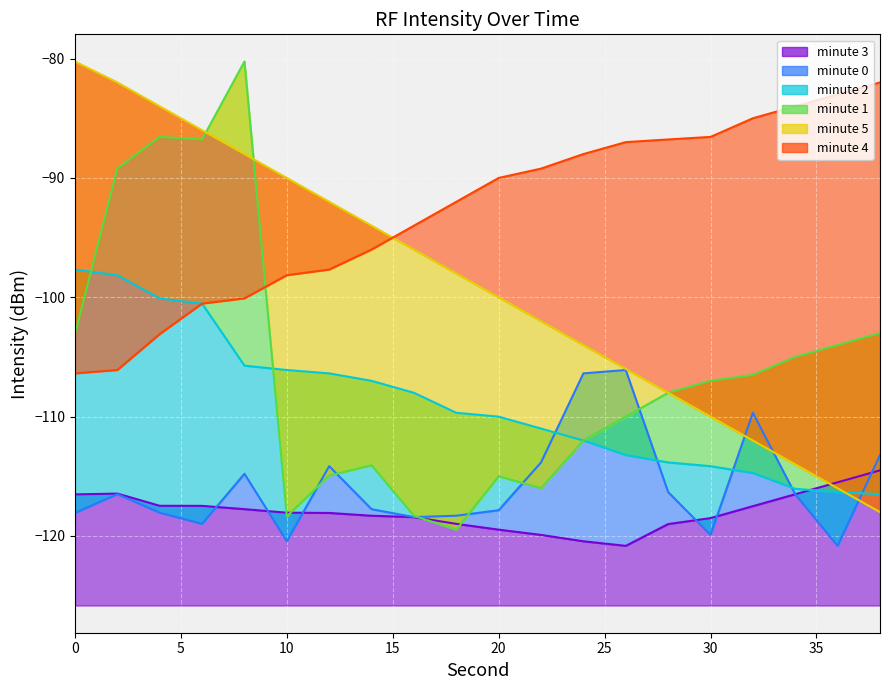

At how many categories does at least one series exceed -113?

20